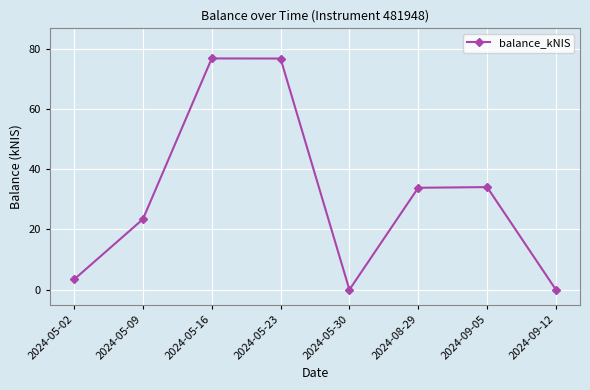

Which has a higher value, 2024-05-02 or 2024-05-16?

2024-05-16